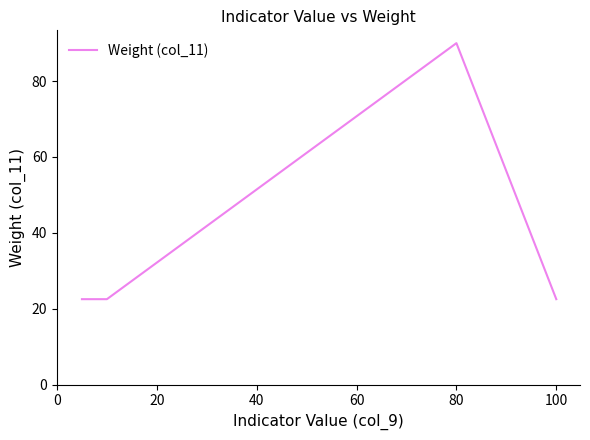

What is the sum of all values?

270.0